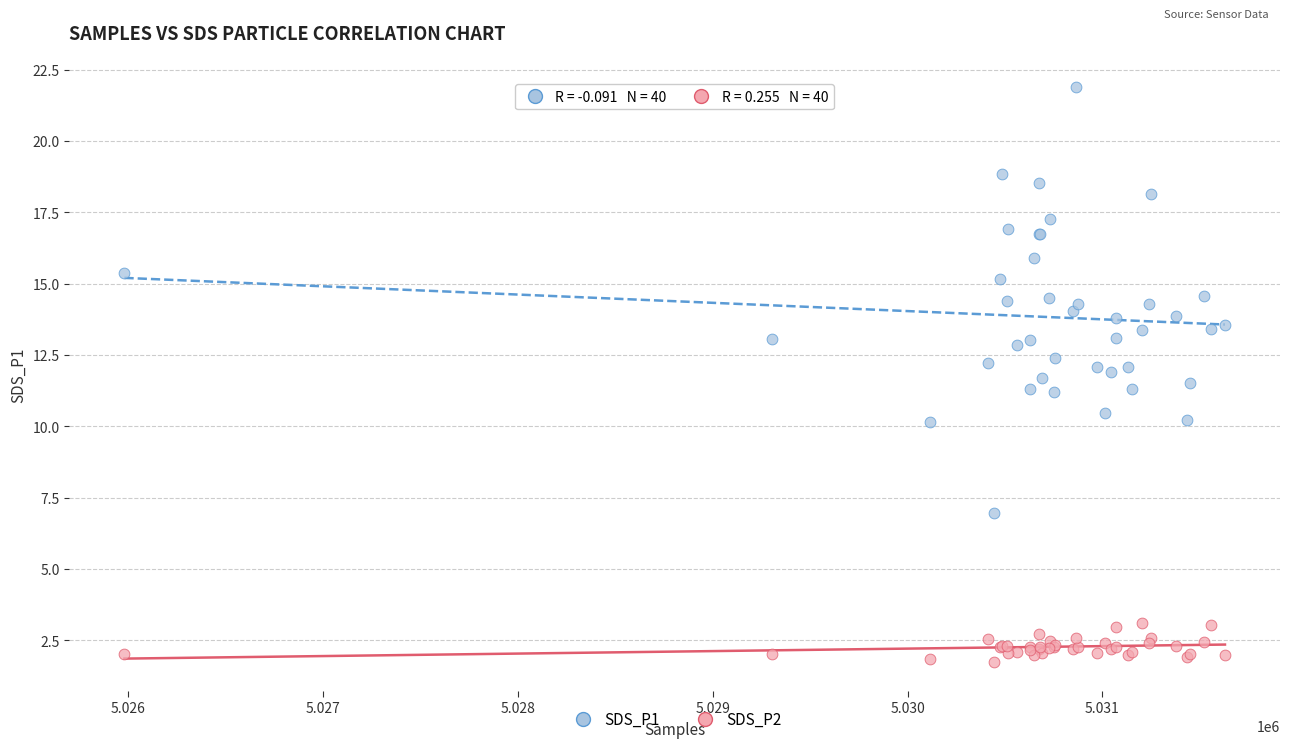

Which series contains the highest Y value?

SDS_P1